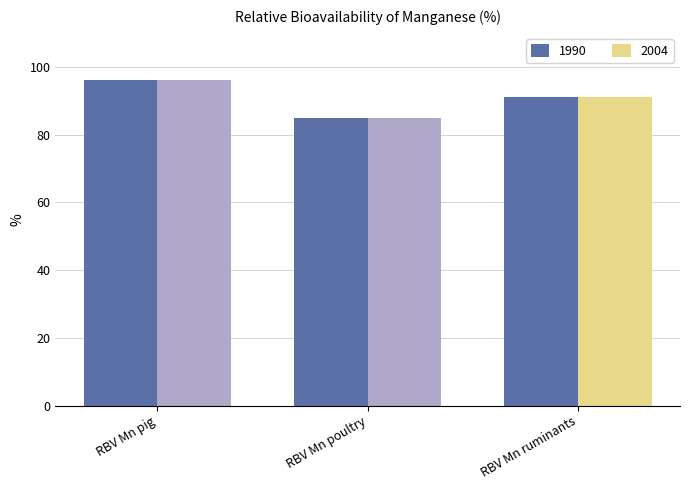

Reading left to right, extract all data points from this chart.

1990: RBV Mn pig=96	RBV Mn poultry=85	RBV Mn ruminants=91
2004: RBV Mn pig=96	RBV Mn poultry=85	RBV Mn ruminants=91